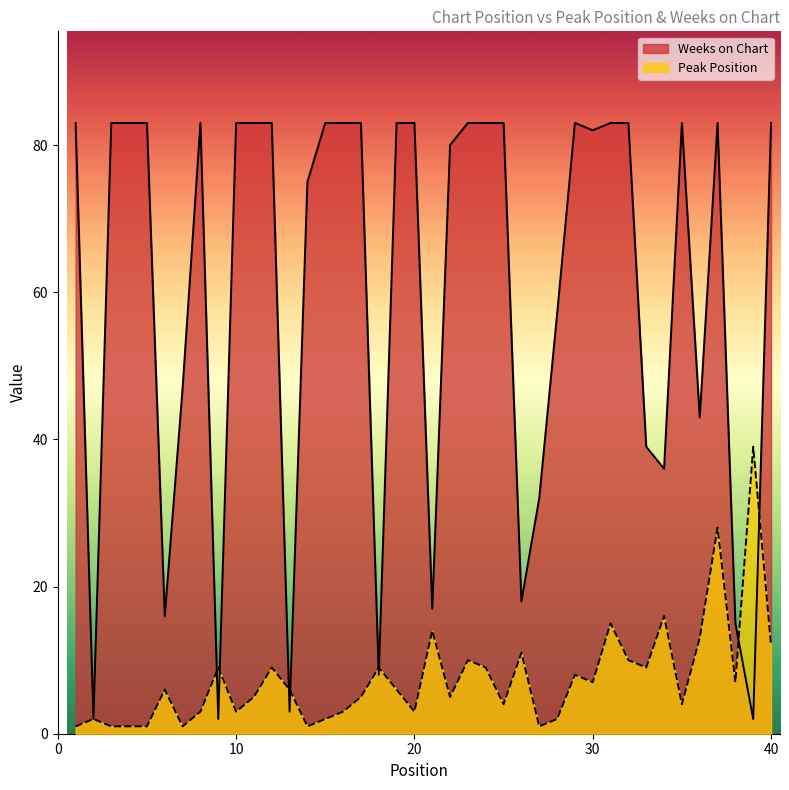

At 20, list the series in order from smallest to largest.

Peak Position, Weeks on Chart